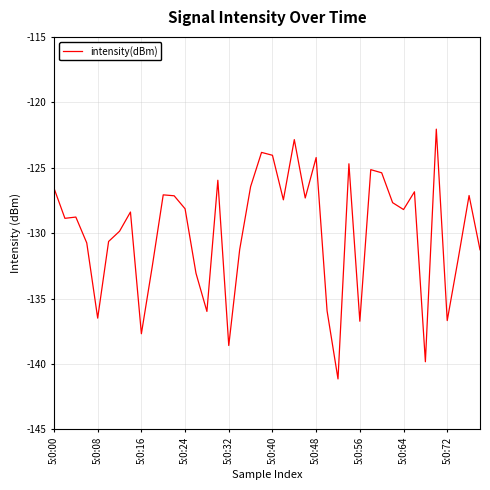

What is the difference between the maximum and minimum values?

19.1